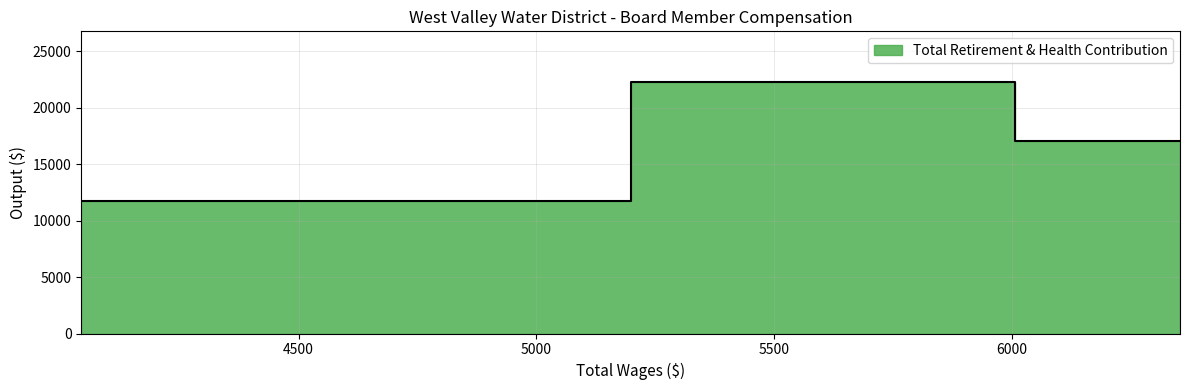

True or false: the data shows 9617 at 6353.

False